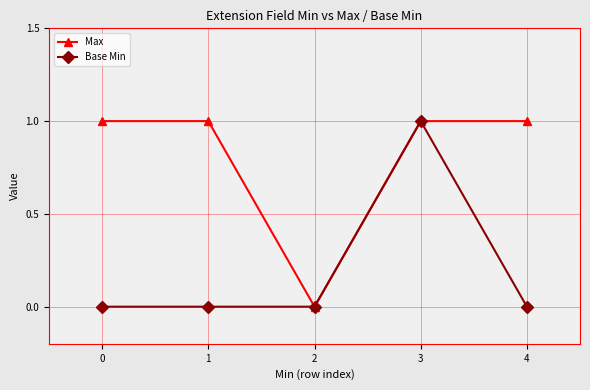

Rank the series by their average value, from highest to lowest.

Max, Base Min